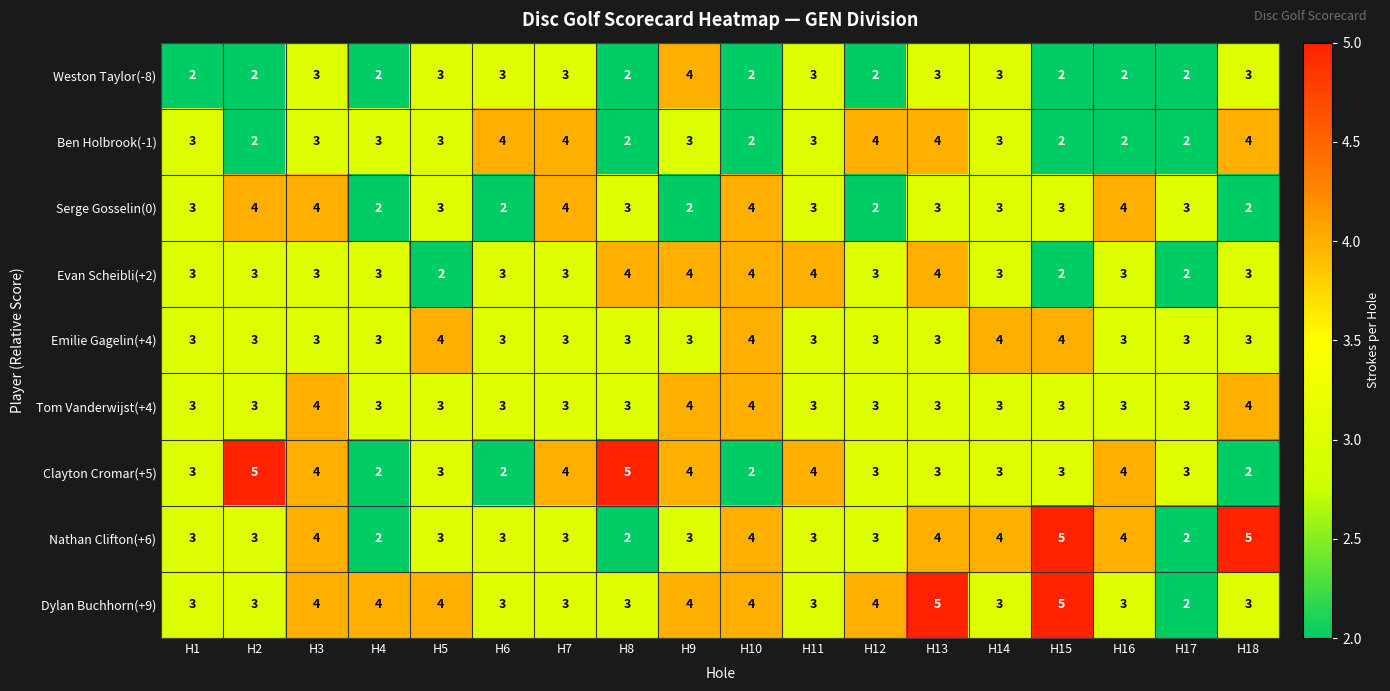

What is the average value of the Clayton Cromar(+5) series?

3